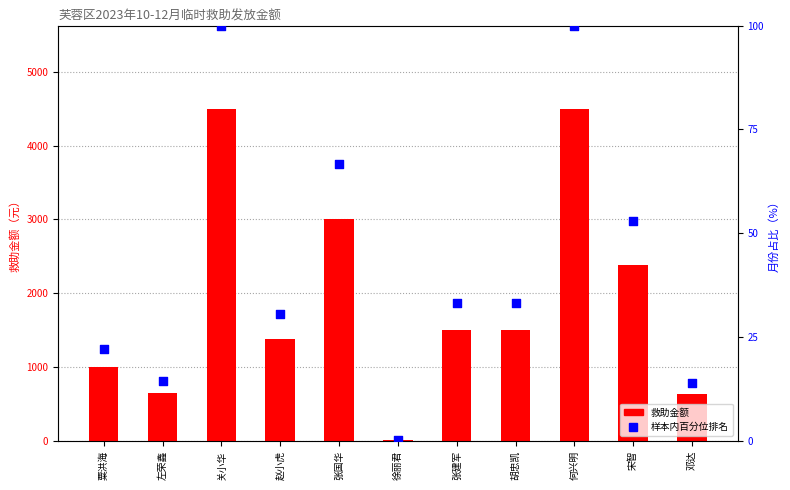

At how many categories does at least one series exceed 1610?

4